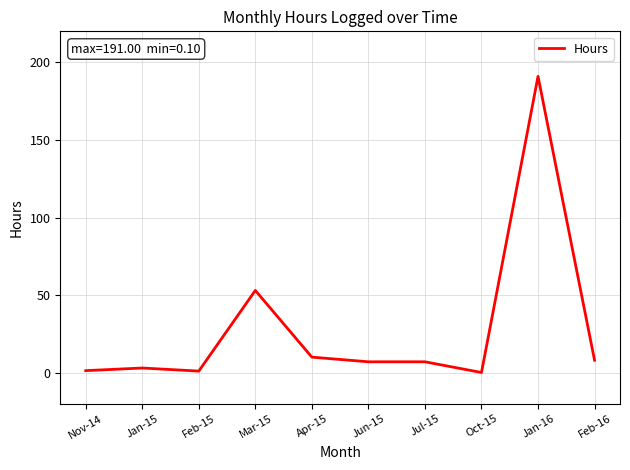

True or false: the data shows 1.0 at Feb-15.

True